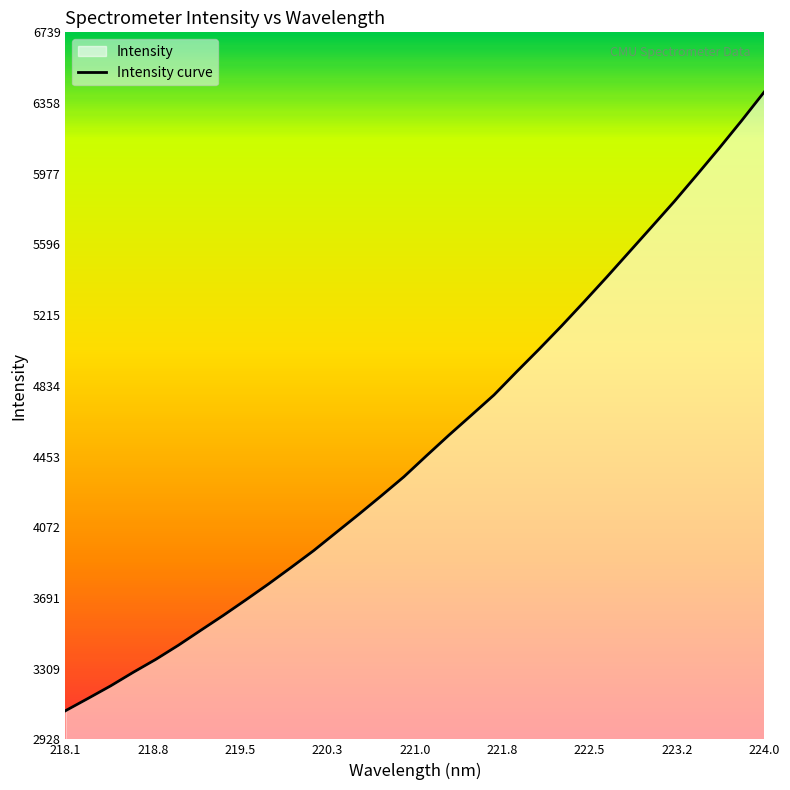

At which category does the chart reach its peak across all series?

224.0